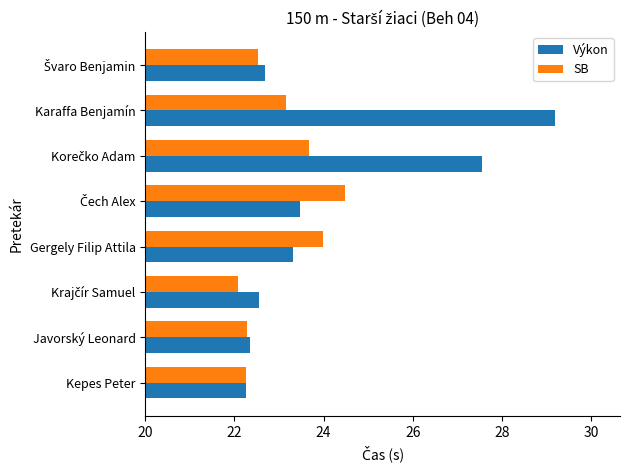

What is the difference between the maximum and second lowest values in the SB series?

2.2